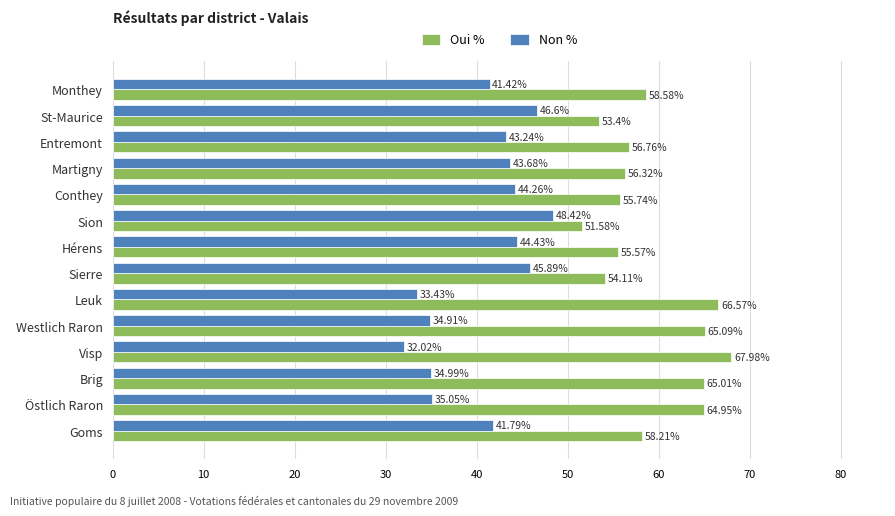

What is the sum of all Oui % values?

829.9